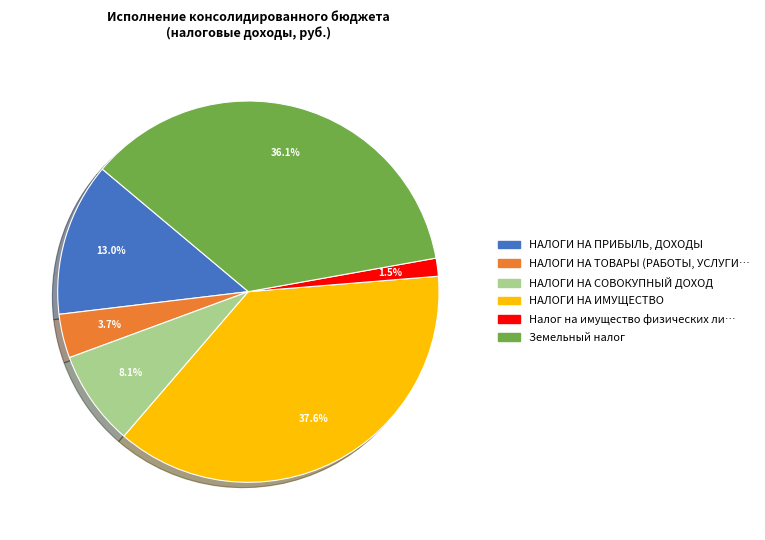

Does any single category account for the majority?

No